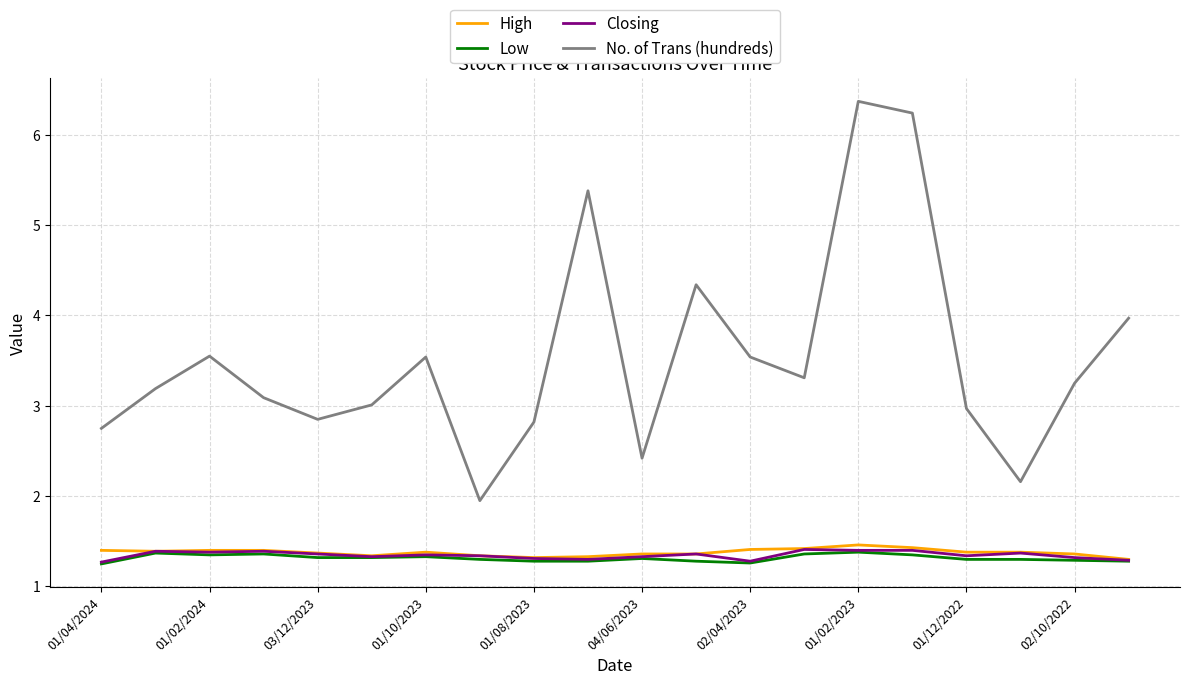

True or false: No. of Trans (hundreds) and Closing cross at least once.

False